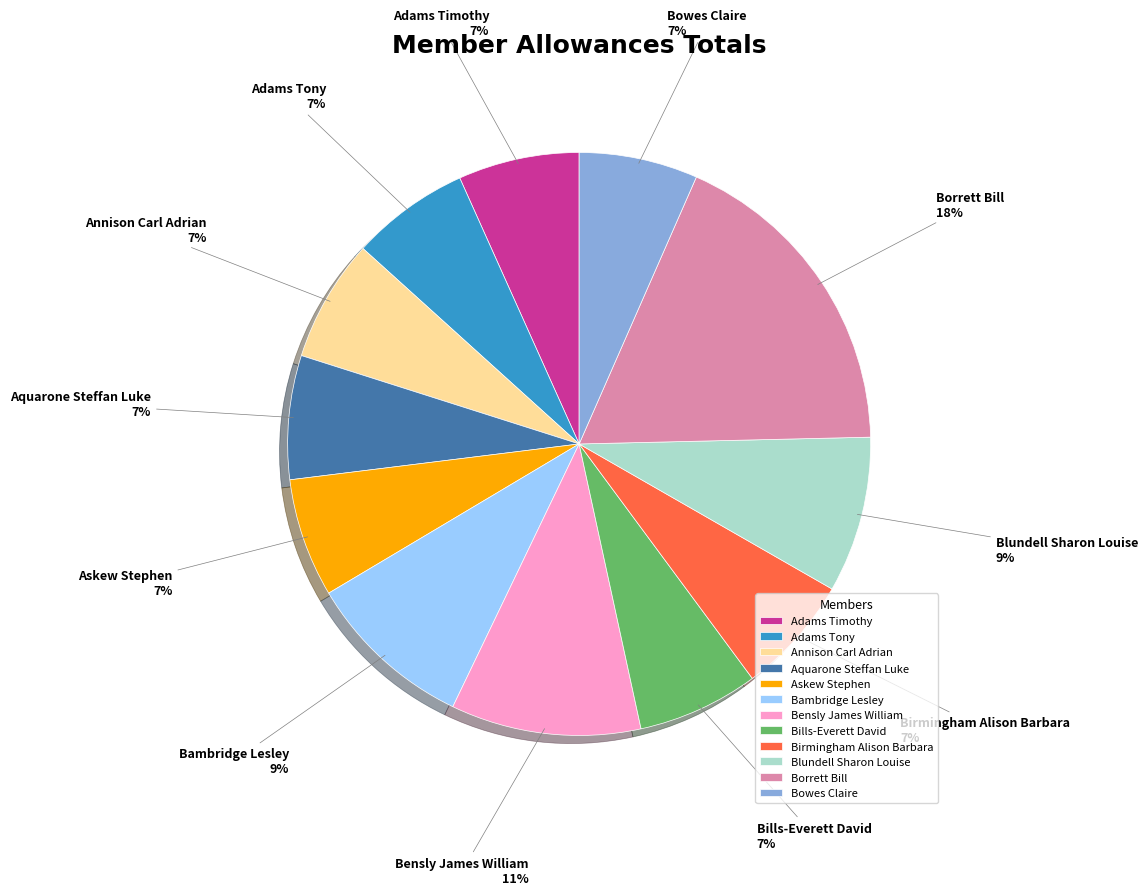

Which category has the biggest portion of the pie?

Borrett Bill